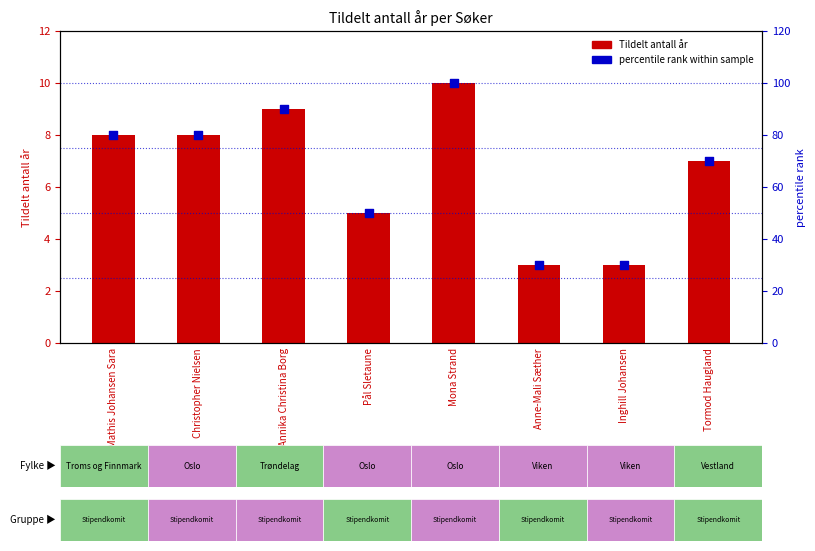

What is the total value across all series at Anne-Mali Sæther?

33